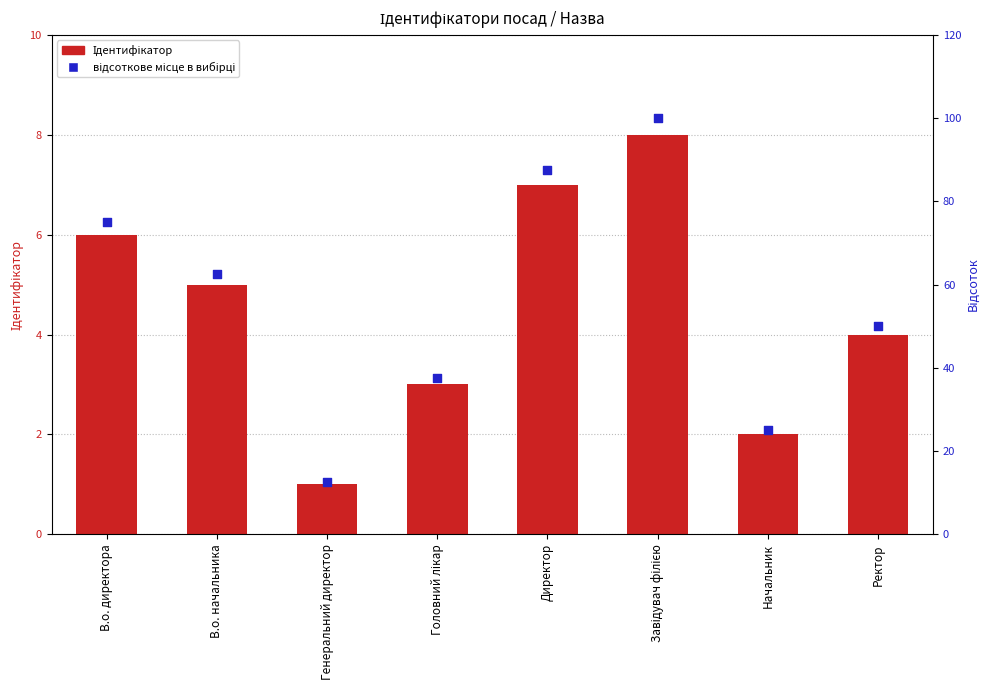

Is the value of Ідентифікатор at Генеральний директор greater than the value of відсоткове місце в вибірці at Завідувач філією?

No